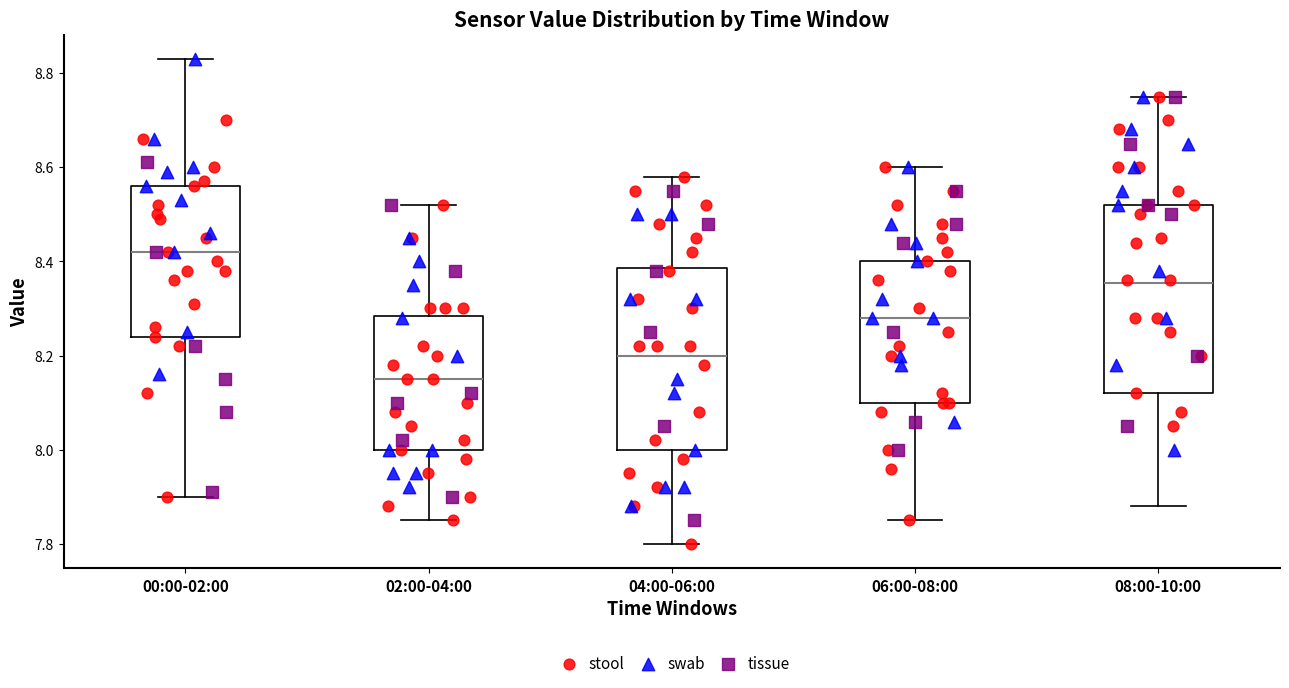

Where does the median line of the box for 00:00-02:00 sit on the y-axis? The values are not printed on the chart, so give them approximately, as read against the axis.

8.42